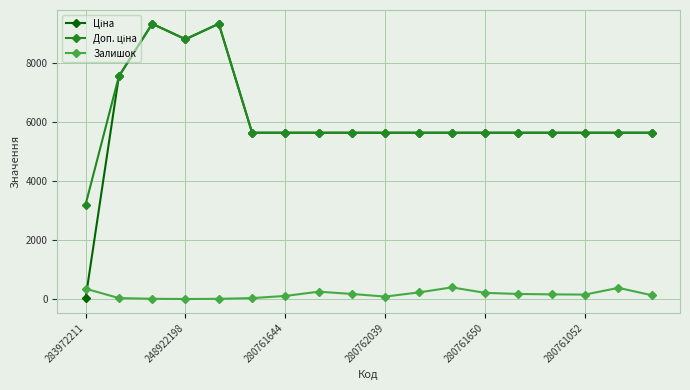

What is the maximum value for Залишок?

404.0